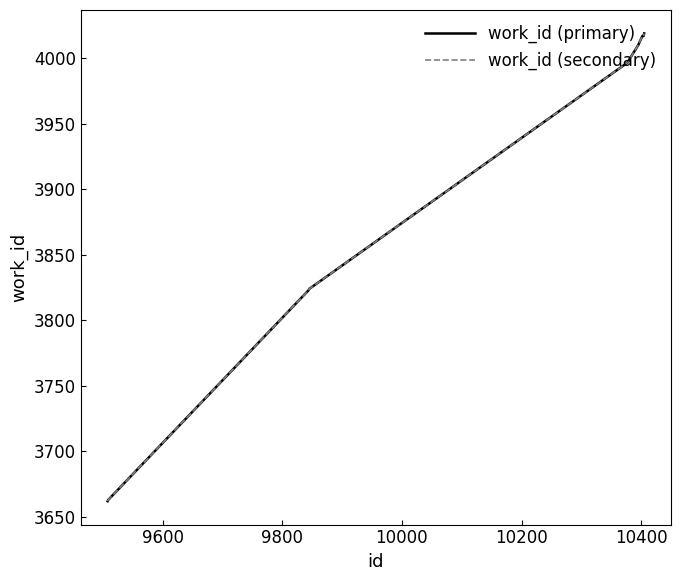

What is the label of the 5th point from the left?

10200